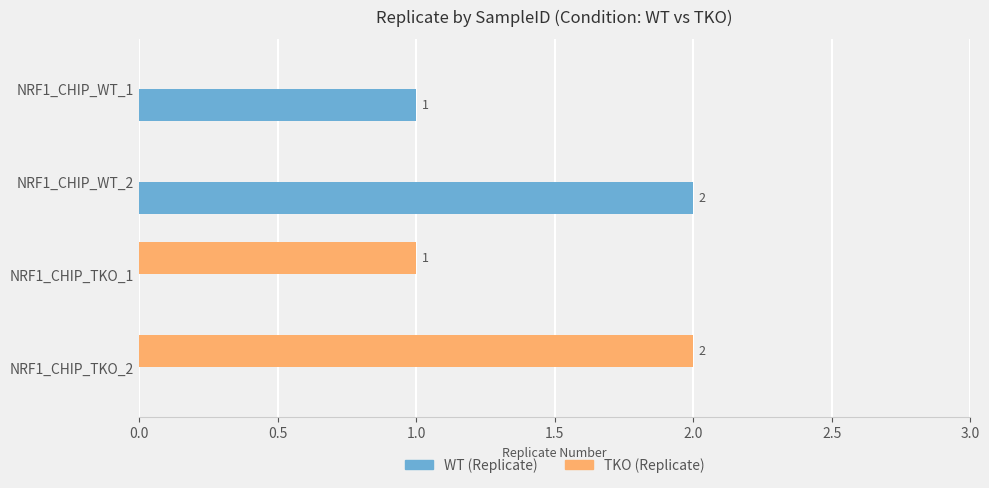

Between NRF1_CHIP_TKO_1 and NRF1_CHIP_TKO_2, which series saw the biggest shift?

TKO (Replicate)